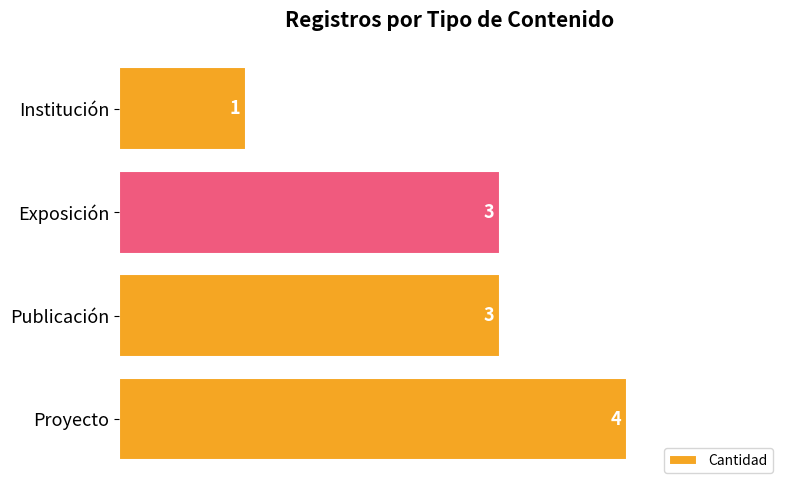

Reading bottom to top, what are all the values shown in this chart?

4	3	3	1